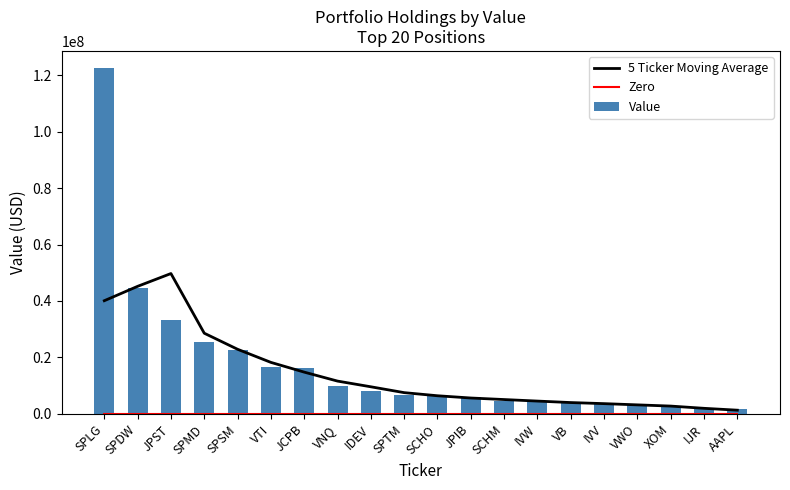

What is the label of the 4th bar from the right?

VWO